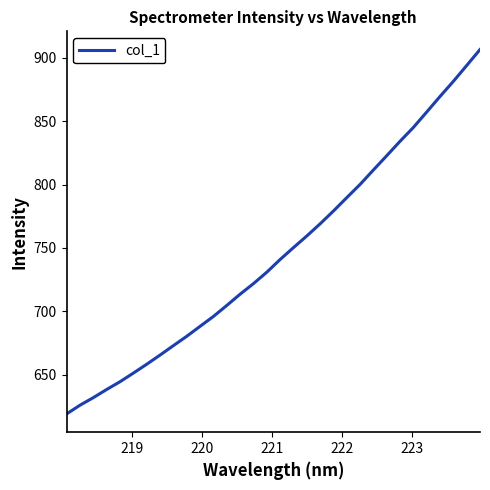

What is the minimum value shown in the chart?

618.9